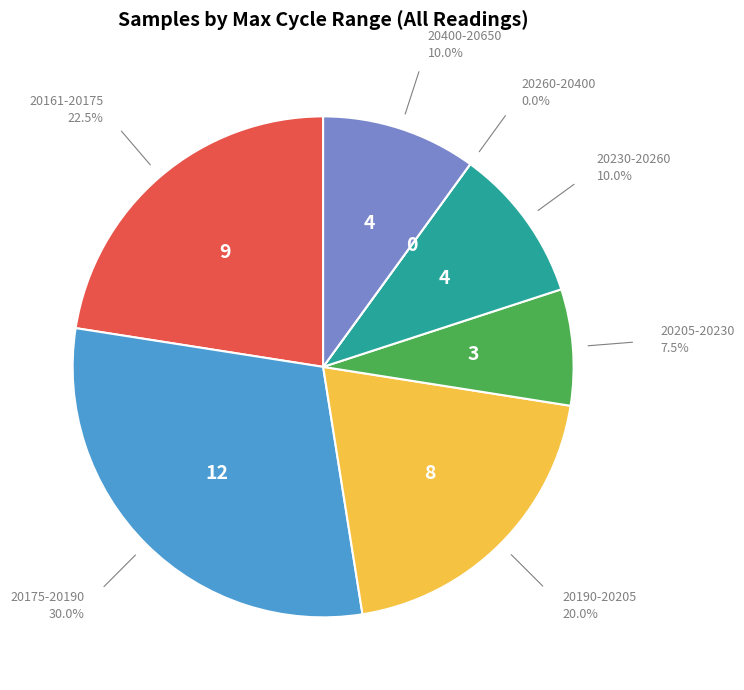

Is there any slice that represents more than half of the pie?

No